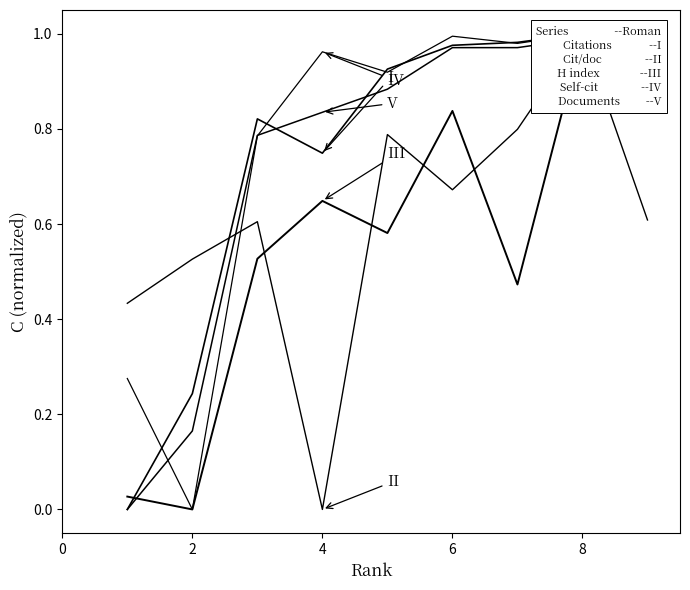

What is the average value of the I series?

0.7